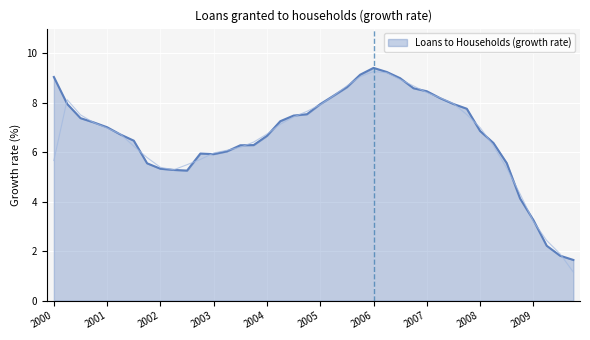

Is it true that Loans to Households (growth rate) equals 6.7 at 2004?

True